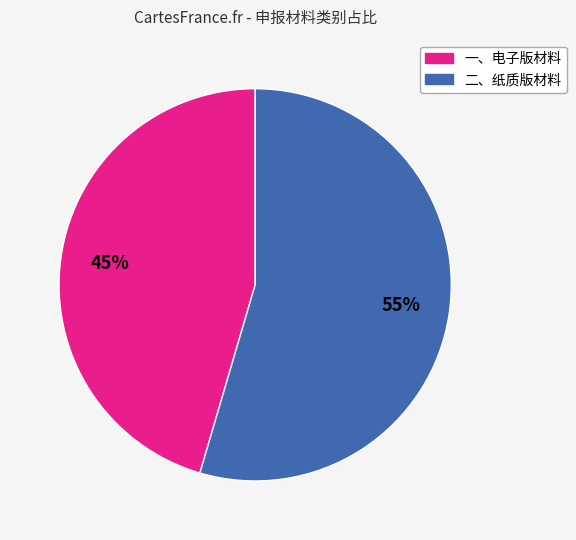

What is the ratio of the value at 一、电子版材料 to the value at 二、纸质版材料?

0.8